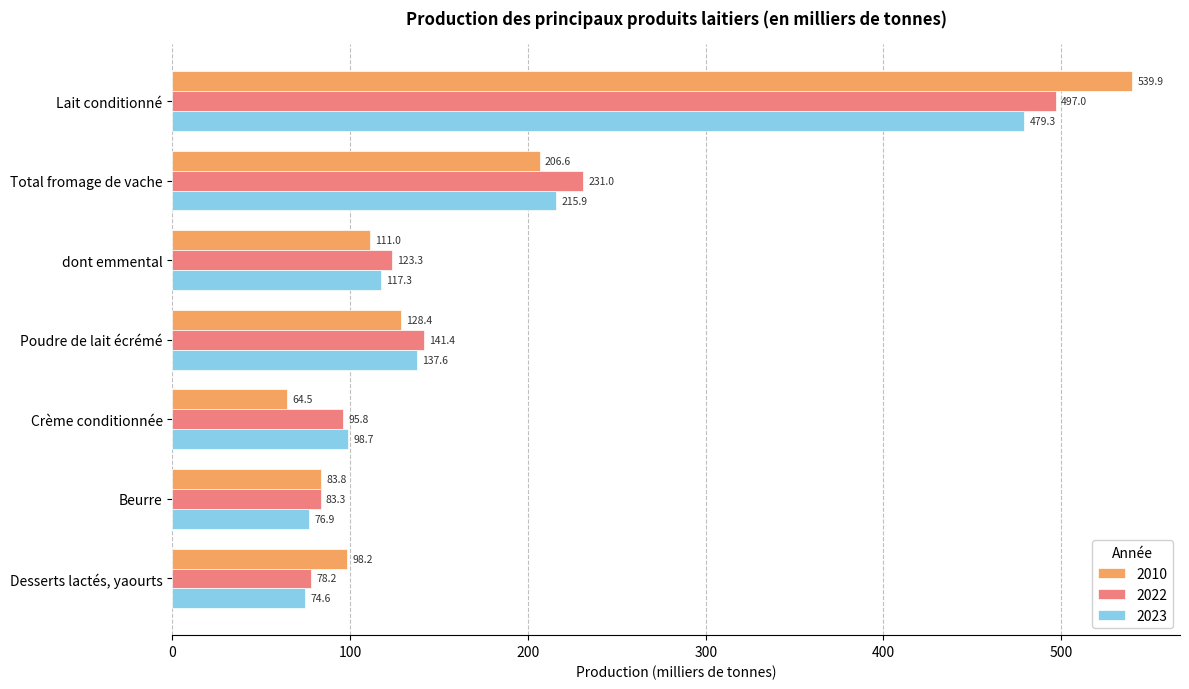

Rank the series by their average value, from highest to lowest.

2022, 2010, 2023